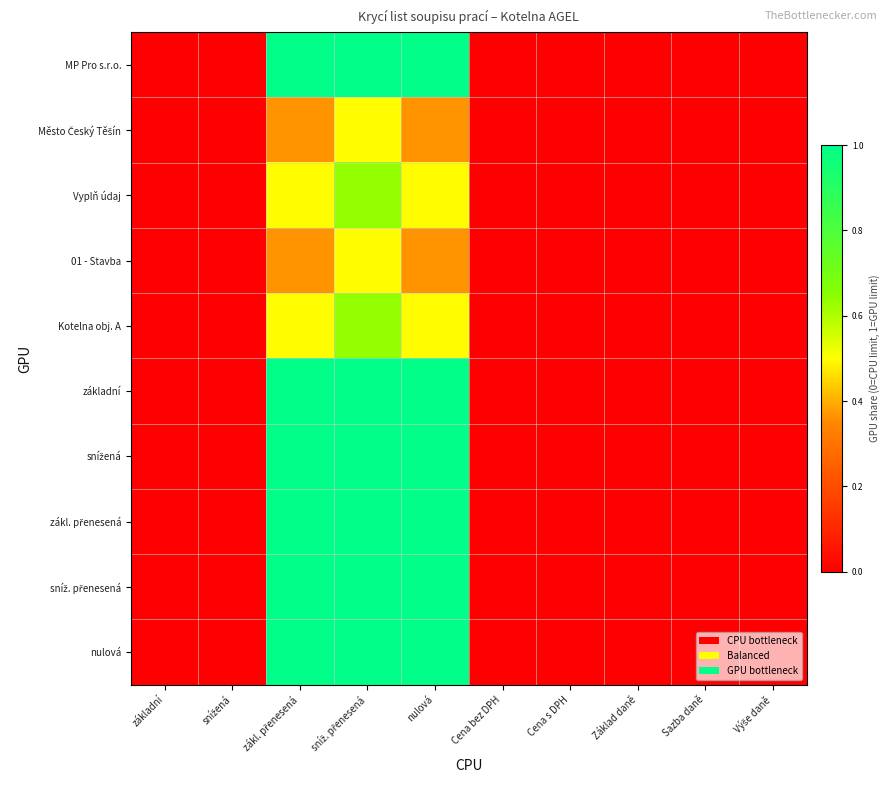

Rank the series at zákl. přenesená from lowest to highest value.

Město Český Těšín, 01 - Stavba, Vyplň údaj, Kotelna obj. A, MP Pro s.r.o., základní, snížená, zákl. přenesená, sníž. přenesená, nulová